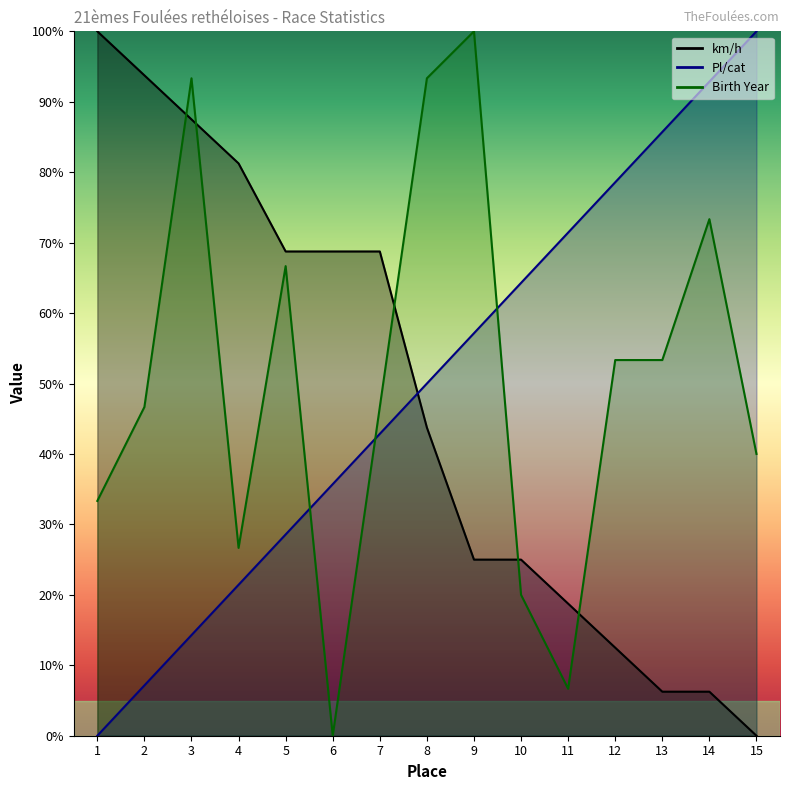

What are all the series names shown in the legend?

Pl/cat, km/h, Birth Year